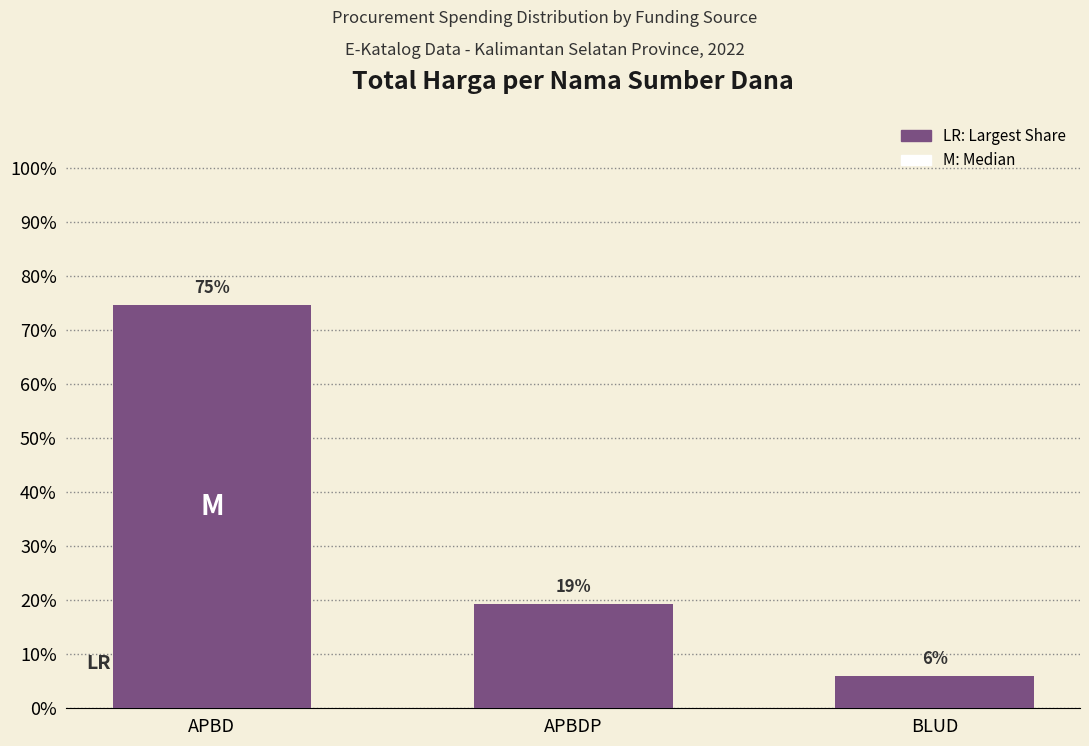

True or false: the data shows 98.3 at APBD.

False